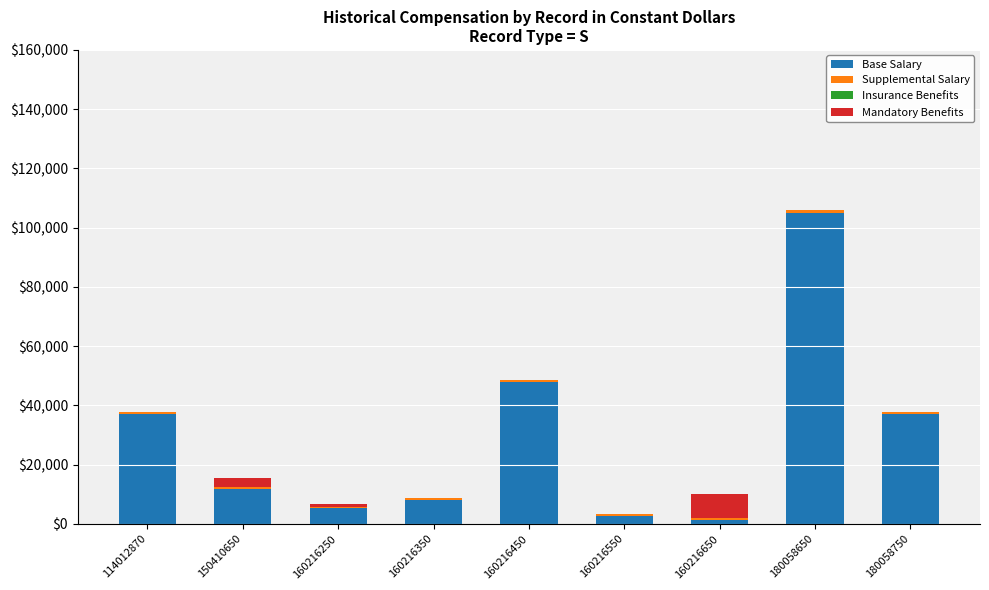

At which category is the sum across all series the highest?

180058650